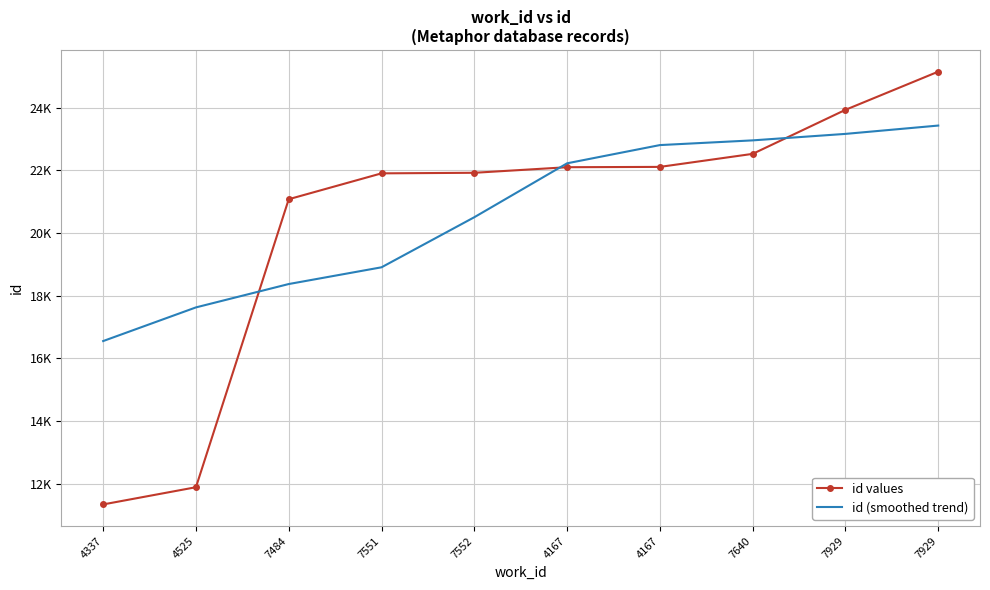

Is the value of id values at 4167 greater than the value of id (smoothed trend) at 4525?

Yes